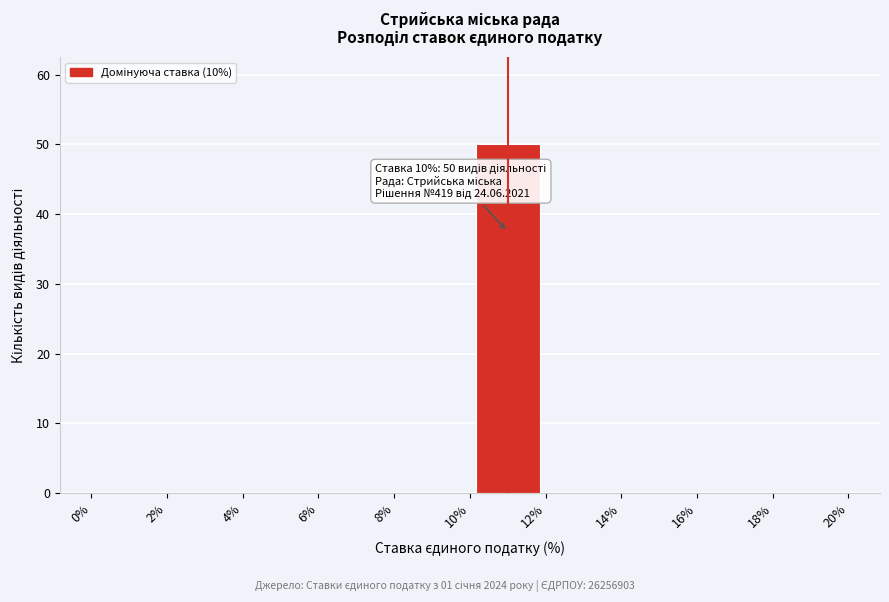

Over which range of the x-axis is the bar tallest?

10% to 12%